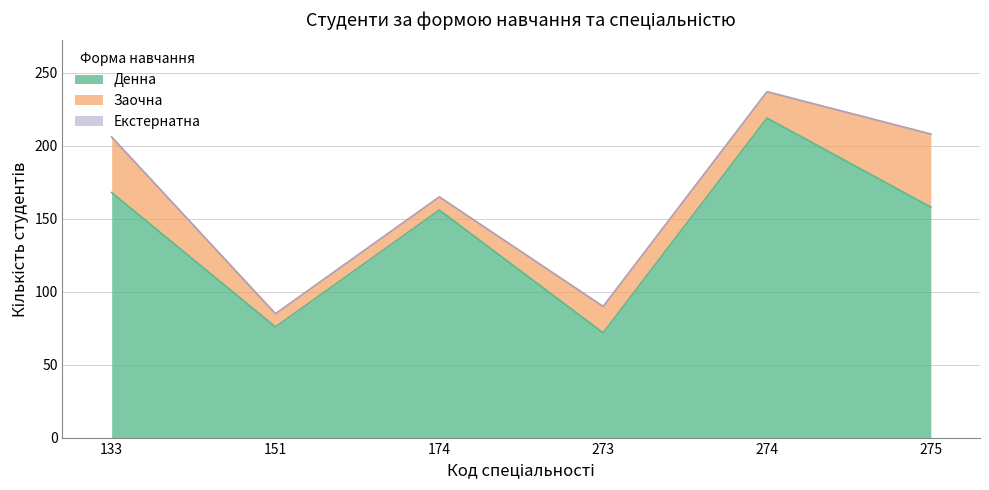

What is the total value across all series at 273?

90